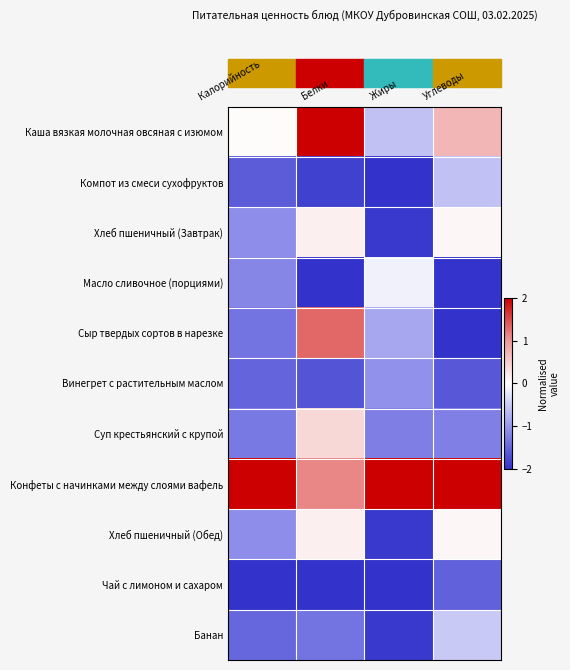

Reading left to right, list all the values displayed in this chart.

Каша вязкая молочная овсяная с изюмом: Калорийность=0.0	Белки=2.0	Жиры=-0.6	Углеводы=0.7
Компот из смеси сухофруктов: Калорийность=-1.6	Белки=-1.9	Жиры=-2.0	Углеводы=-0.6
Хлеб пшеничный (Завтрак): Калорийность=-1.1	Белки=0.1	Жиры=-1.9	Углеводы=0.1
Масло сливочное (порциями): Калорийность=-1.2	Белки=-2.0	Жиры=-0.1	Углеводы=-2.0
Сыр твердых сортов в нарезке: Калорийность=-1.4	Белки=1.3	Жиры=-0.9	Углеводы=-2.0
Винегрет с растительным маслом: Калорийность=-1.5	Белки=-1.7	Жиры=-1.1	Углеводы=-1.6
Суп крестьянский с крупой: Калорийность=-1.3	Белки=0.4	Жиры=-1.3	Углеводы=-1.2
Конфеты с начинками между слоями вафель: Калорийность=2.0	Белки=1.1	Жиры=2.0	Углеводы=2.0
Хлеб пшеничный (Обед): Калорийность=-1.1	Белки=0.1	Жиры=-1.9	Углеводы=0.1
Чай с лимоном и сахаром: Калорийность=-2.0	Белки=-2.0	Жиры=-2.0	Углеводы=-1.5
Банан: Калорийность=-1.5	Белки=-1.4	Жиры=-1.9	Углеводы=-0.5